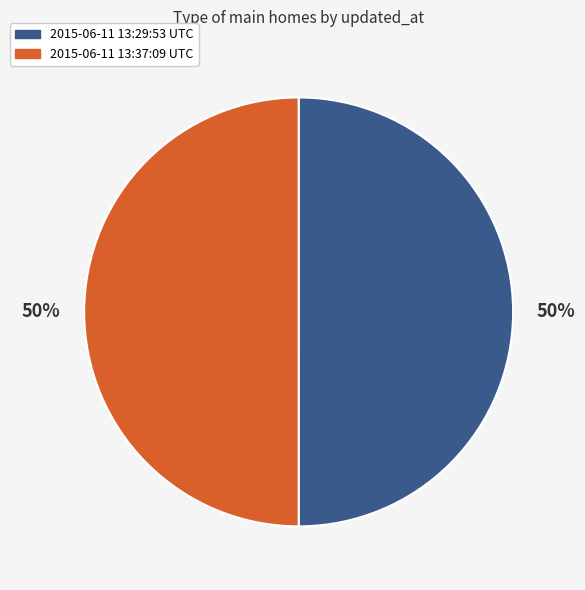

Combined, do 2015-06-11 13:37:09 UTC and 2015-06-11 13:29:53 UTC account for over 50%?

Yes